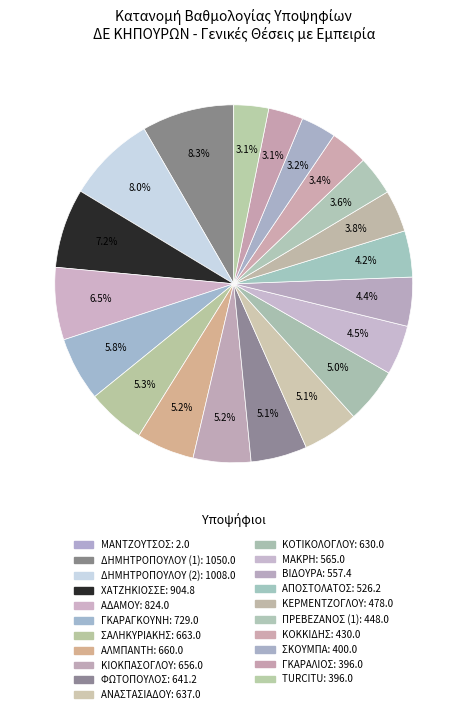

Which category has the smallest portion of the pie?

ΜΑΝΤΖΟΥΤΣΟΣ